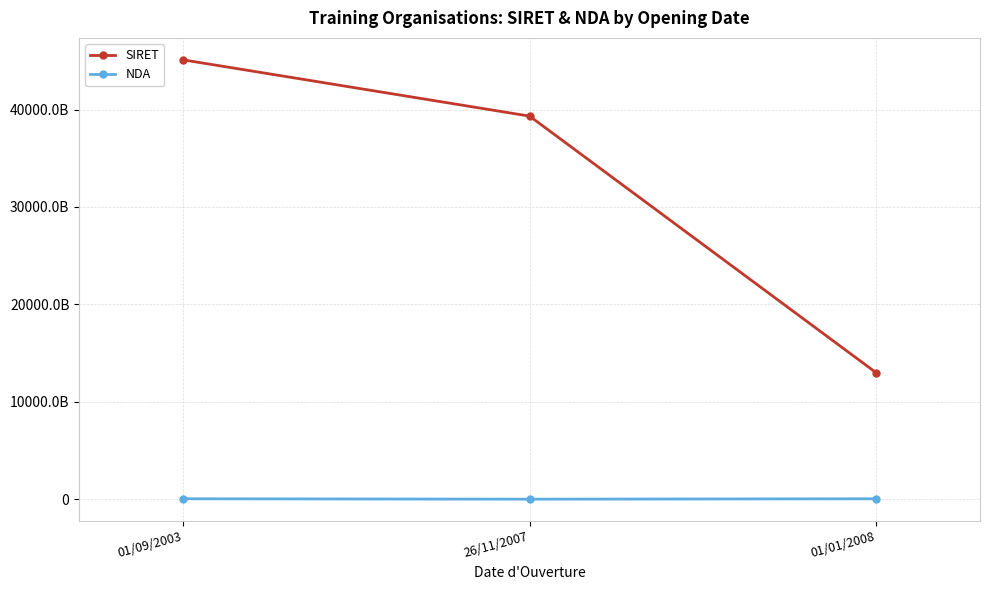

What is the difference between the SIRET values at 26/11/2007 and 01/01/2008?

26326338300022